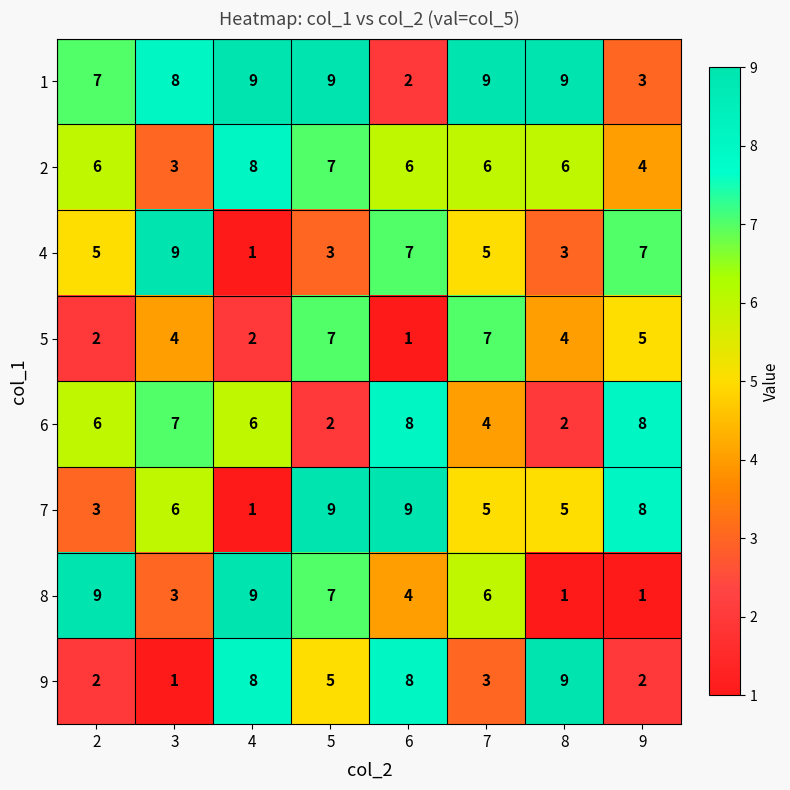

At which category is the sum across all series the highest?

5